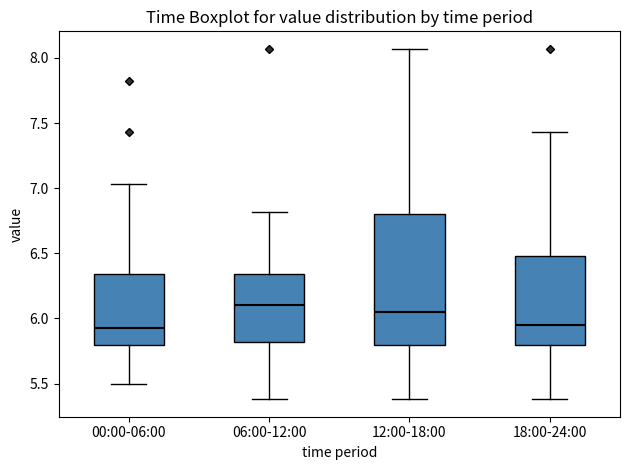

Reading left to right, transcribe this box plot: for each box, give where its median line is, the range the box spans, and where its two whiskers end, as read against the y-axis. The values are not printed on the chart, so give them approximately, as read against the axis.

00:00-06:00: median 5.95, box 5.80 to 6.35, whiskers 5.50 to 7.05
06:00-12:00: median 6.10, box 5.80 to 6.35, whiskers 5.40 to 6.80
12:00-18:00: median 6.05, box 5.80 to 6.80, whiskers 5.40 to 8.05
18:00-24:00: median 5.95, box 5.80 to 6.50, whiskers 5.40 to 7.45